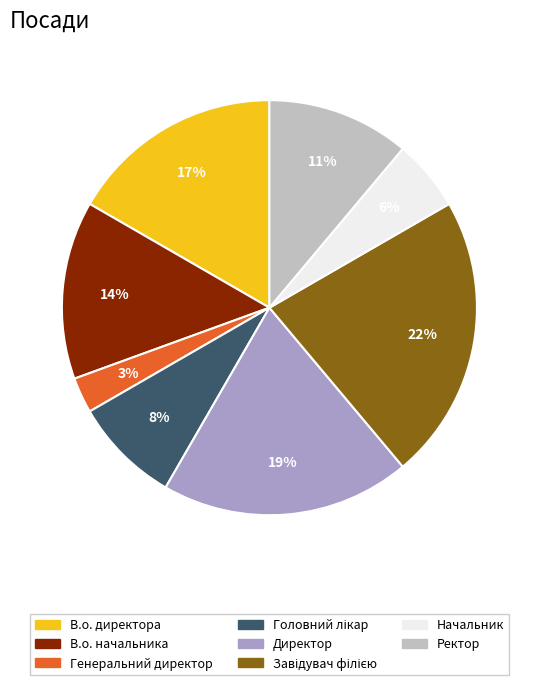

Count the number of slices in the pie.

8